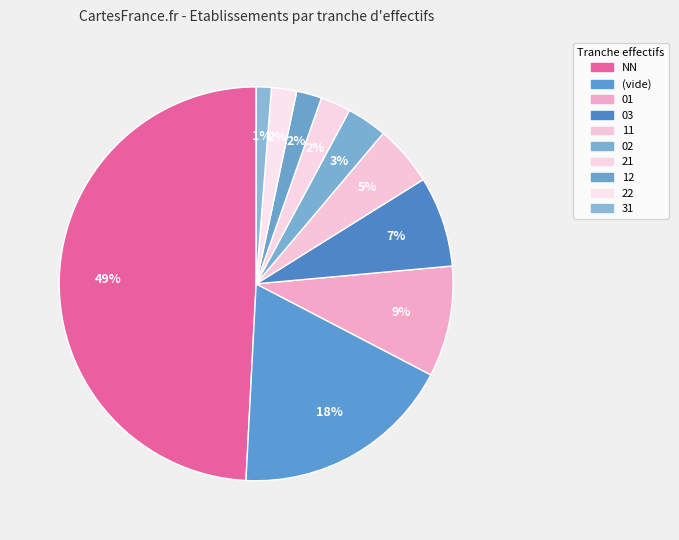

To the nearest percent, what is the average slice percentage?

10%